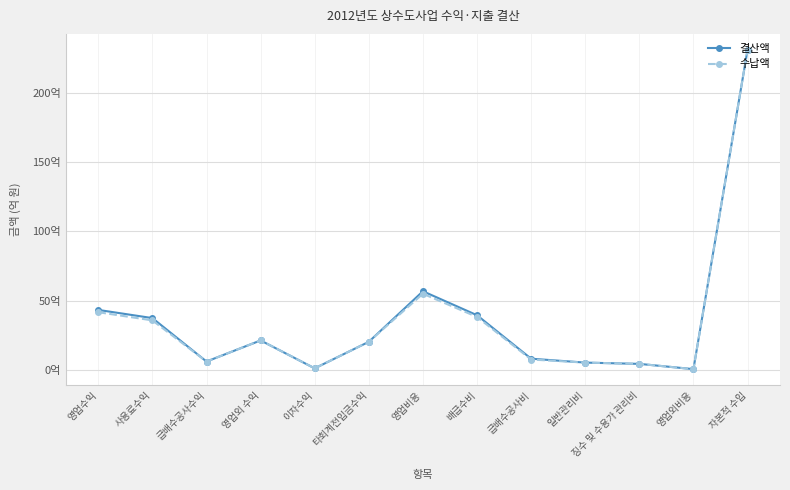

Is this an area chart (filled region under the line)?

No